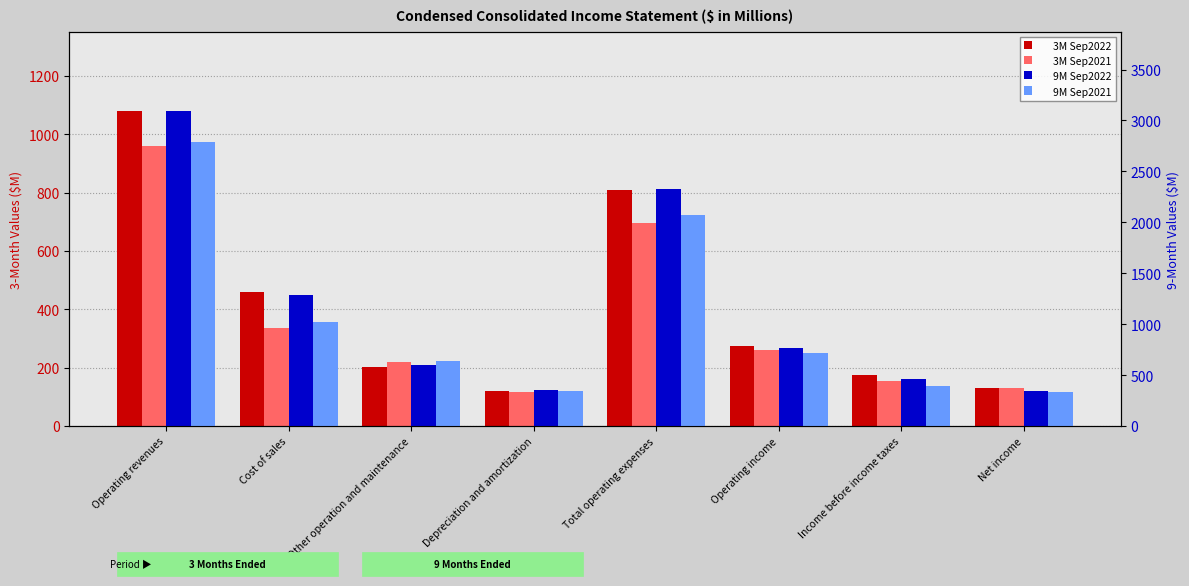

Reading right to left, what are all the values shown in this chart?

3M Sep2022: 131.1	175.1	273.2	808.7	120.0	201.9	459.1	1081.9
3M Sep2021: 129.8	154.2	260.9	697.9	116.7	220.0	336.7	958.8
9M Sep2022: 348.0	466.2	768.8	2328.6	358.8	599.8	1288.8	3097.4
9M Sep2021: 336.2	392.3	716.5	2075.0	340.7	642.4	1017.3	2791.5